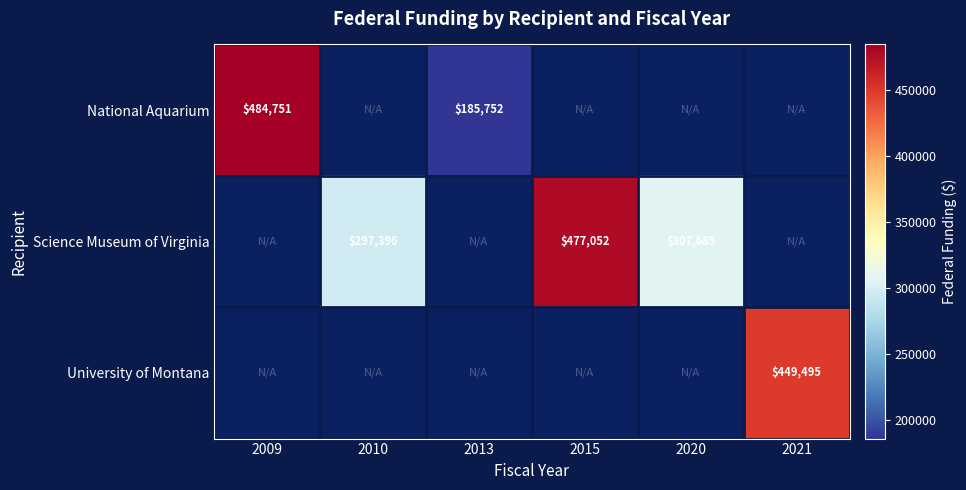

Is it true that Science Museum of Virginia equals 797203 at 2015?

False